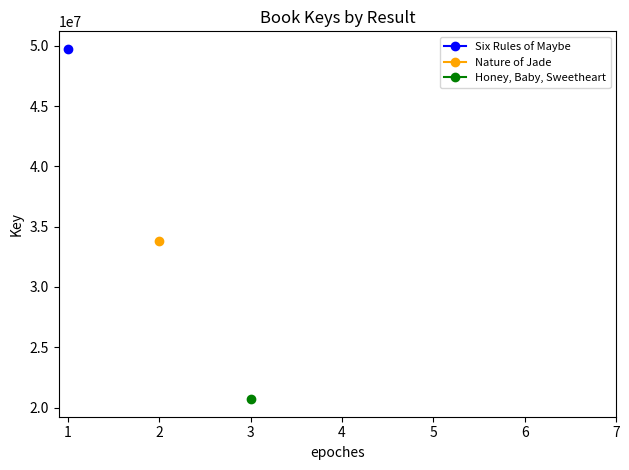

Is this an area chart (filled region under the line)?

No